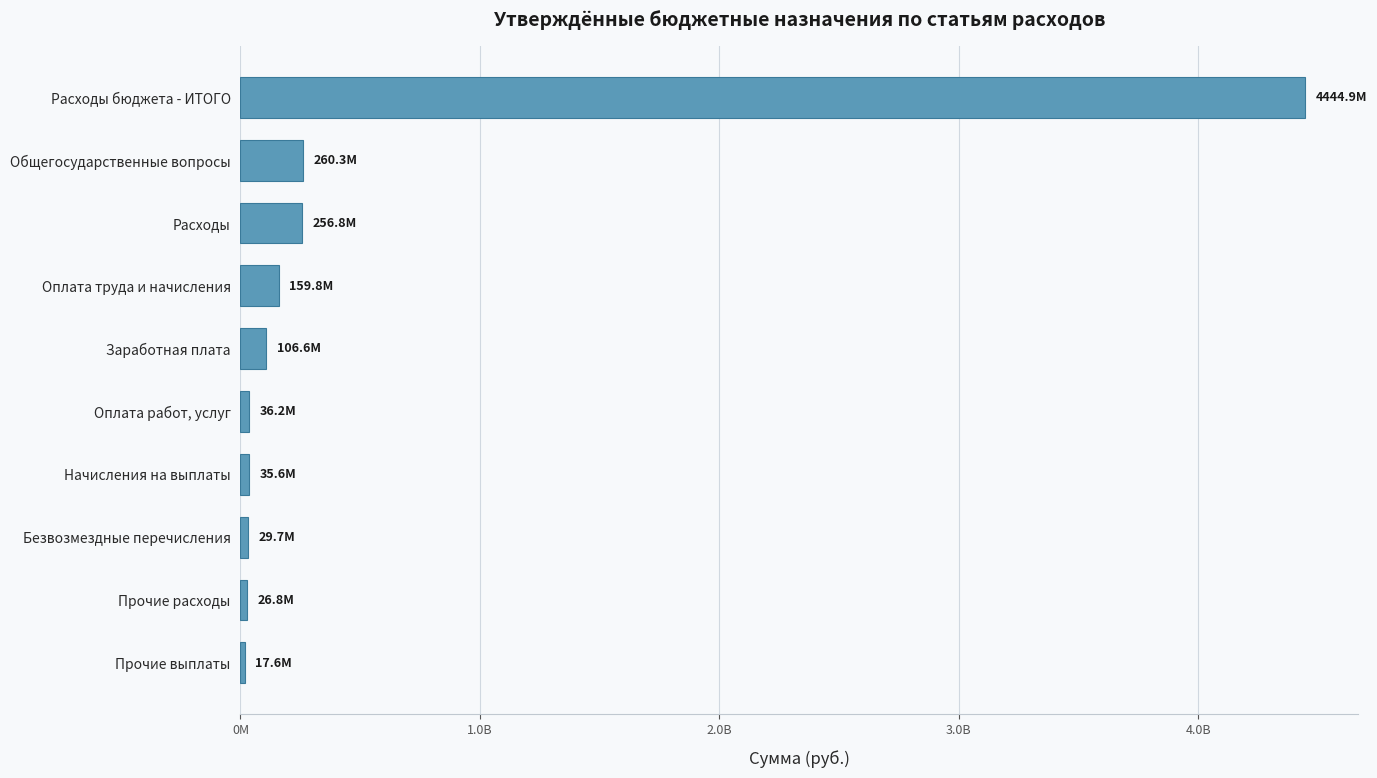

How many data points are less than 106614400?

5